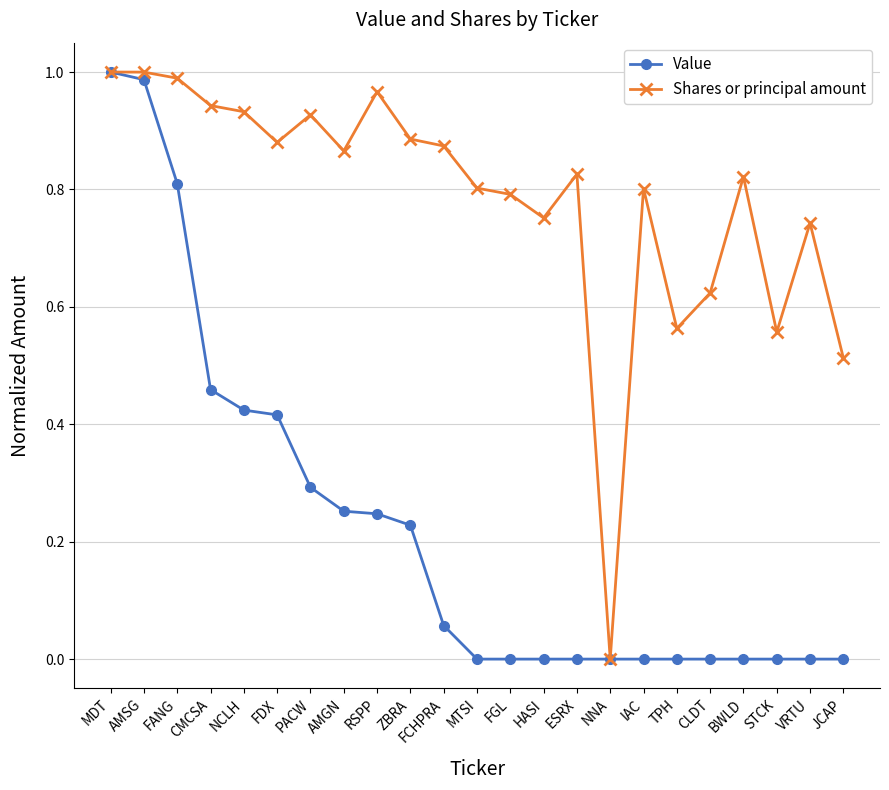

True or false: Shares or principal amount has a value of 0.5 at FCHPRA.

False